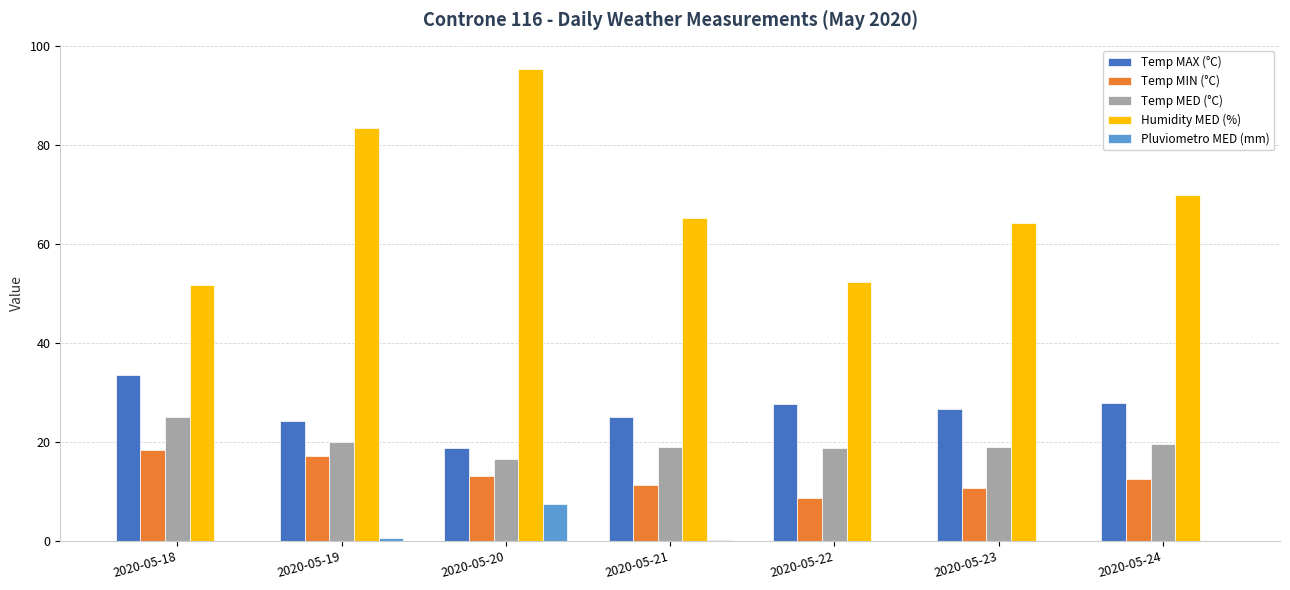

How many series are shown in this chart?

5